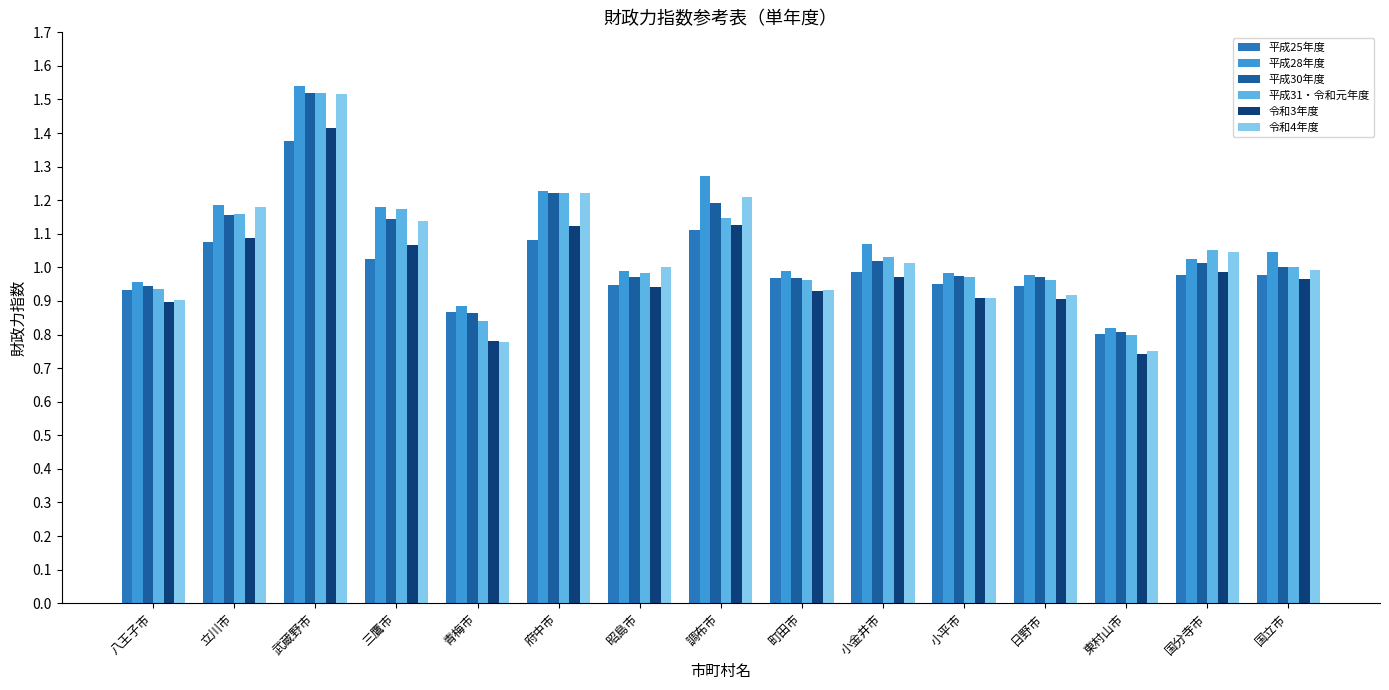

How many bars are there in each group?

6